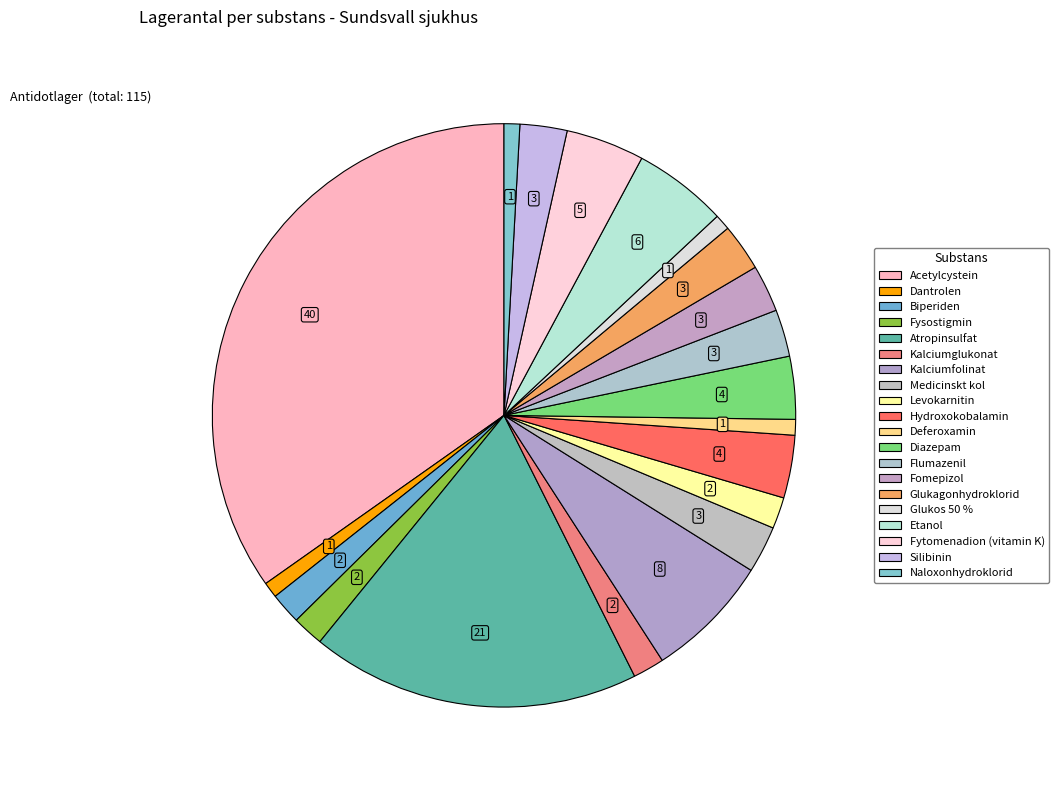

To the nearest percent, what portion does Fysostigmin represent?

2%